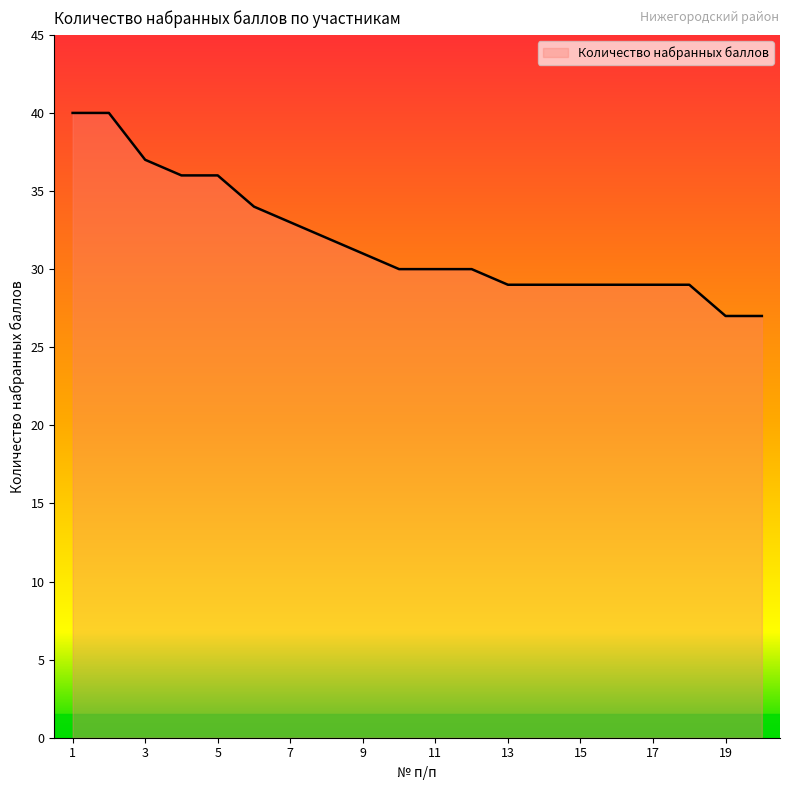

What is the minimum value shown in the chart?

27